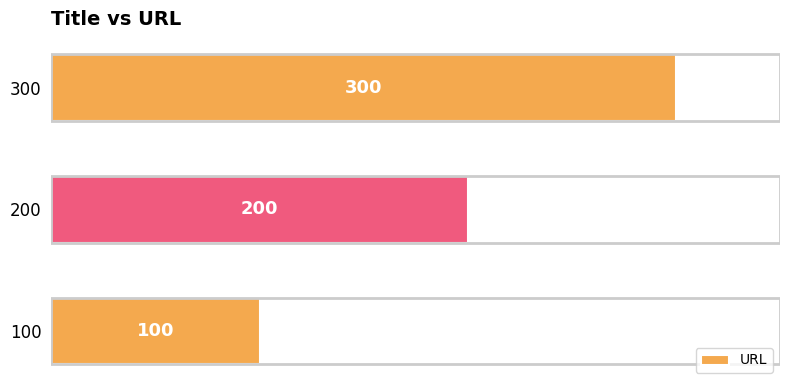

How many values are between 100 and 300?

3